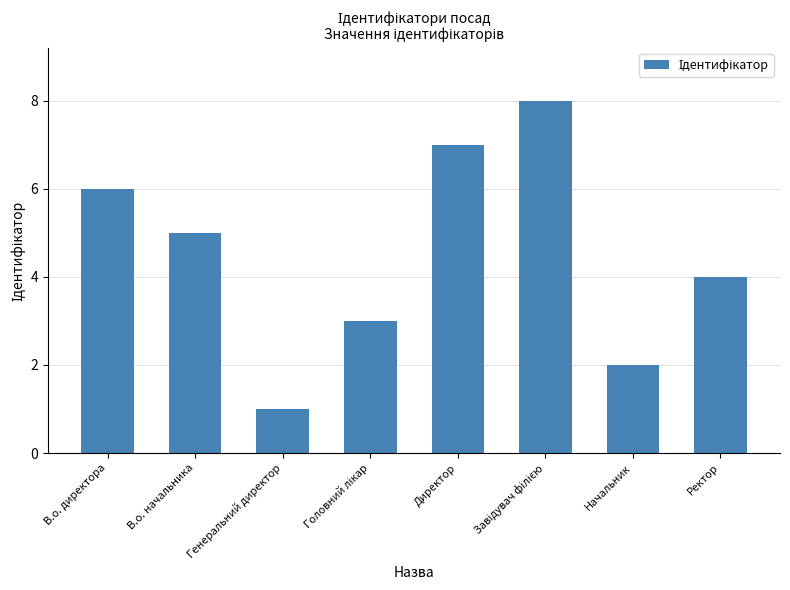

What value does the data have at Директор?

7